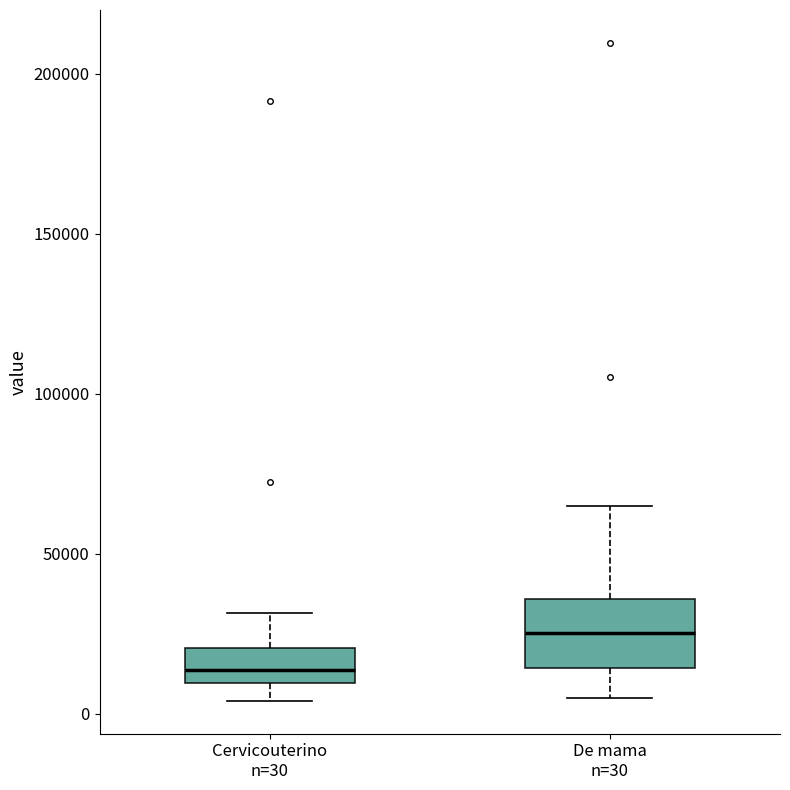

Reading left to right, read every box against the y-axis: the position of its median line, the range the box covers, and the ends of its whiskers. The values are not printed on the chart, so give them approximately, as read against the axis.

Cervicouterino n=30: median 15000, box 10000 to 20000, whiskers 5000 to 30000
De mama n=30: median 25000, box 15000 to 35000, whiskers 5000 to 65000